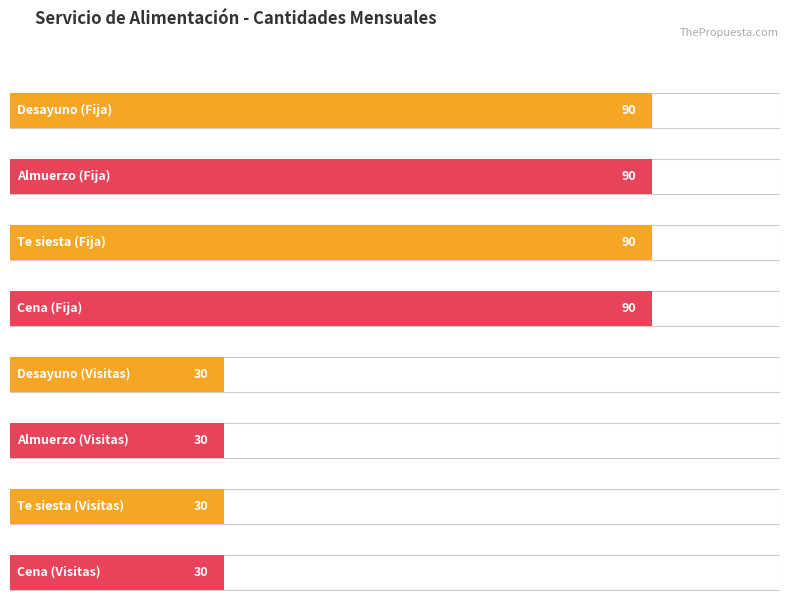

Reading right to left, transcribe all the data shown in this chart.

30	30	30	30	90	90	90	90